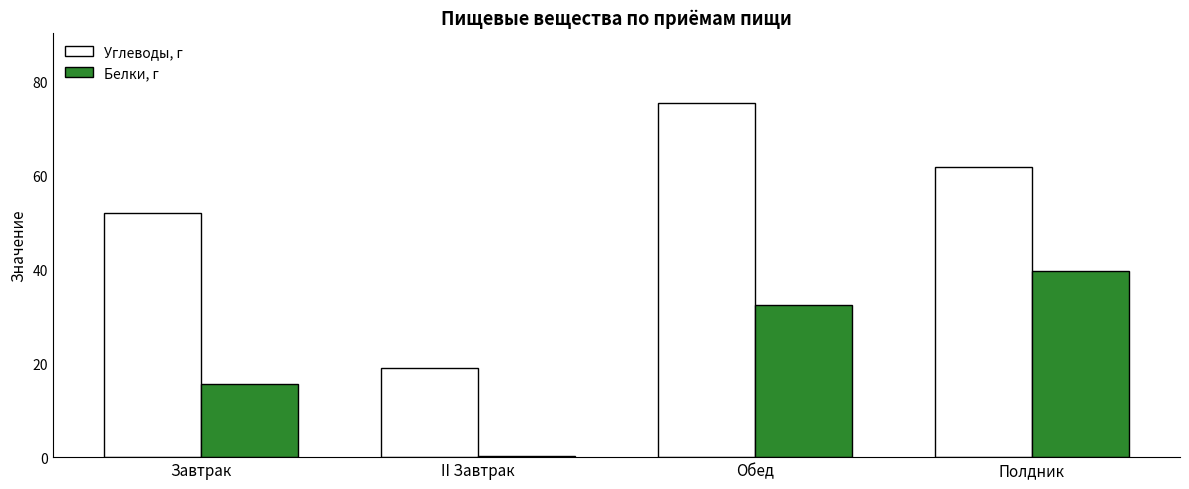

What is the difference between the maximum and minimum values in the Углеводы, г series?

56.4